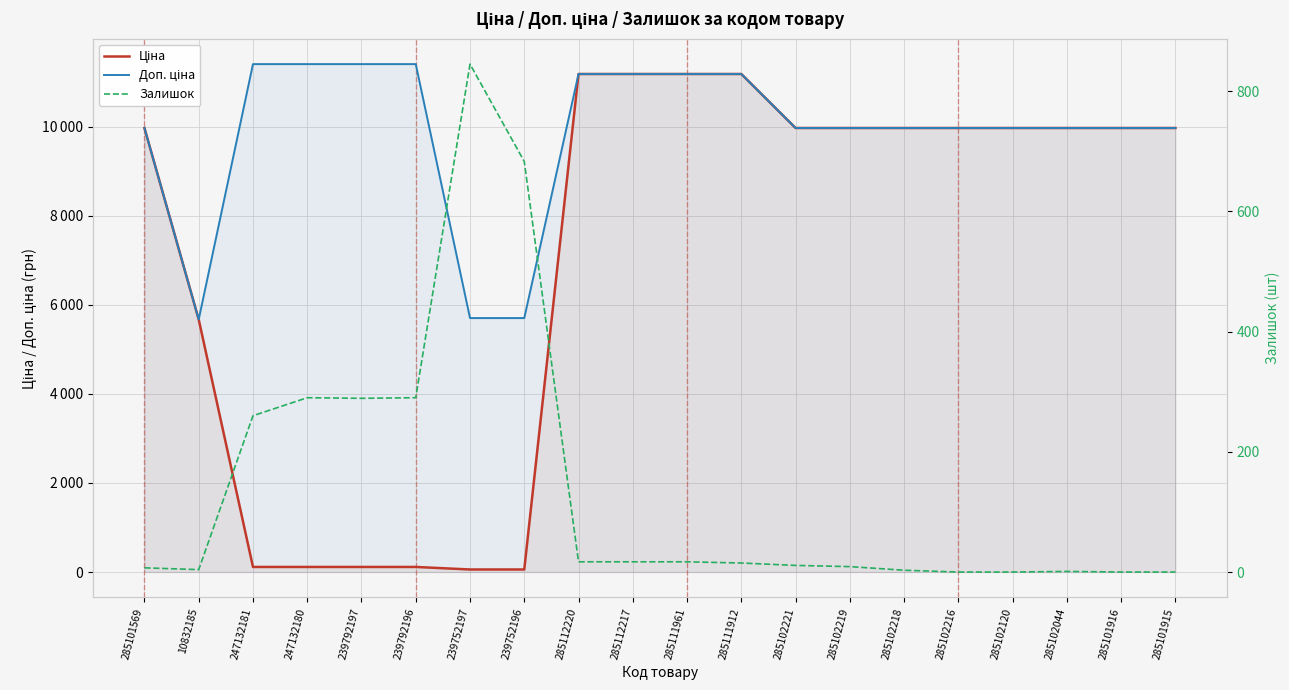

Reading right to left, extract all data points from this chart.

Ціна: 9975.0	9975.0	9975.0	9975.0	9975.0	9975.0	9975.0	9975.0	11188.2	11188.2	11188.2	11188.2	57.0	57.0	114.1	114.1	114.1	114.1	5673.8	9975.0
Доп. ціна: 9975.0	9975.0	9975.0	9975.0	9975.0	9975.0	9975.0	9975.0	11188.2	11188.2	11188.2	11188.2	5705.0	5705.0	11410.0	11410.0	11410.0	11410.0	5673.8	9975.0
Залишок: 0.0	0.0	1.0	0.0	0.0	3.0	9.0	11.0	15.0	17.0	17.0	17.0	683.0	845.0	290.0	289.0	290.0	260.0	4.0	7.0